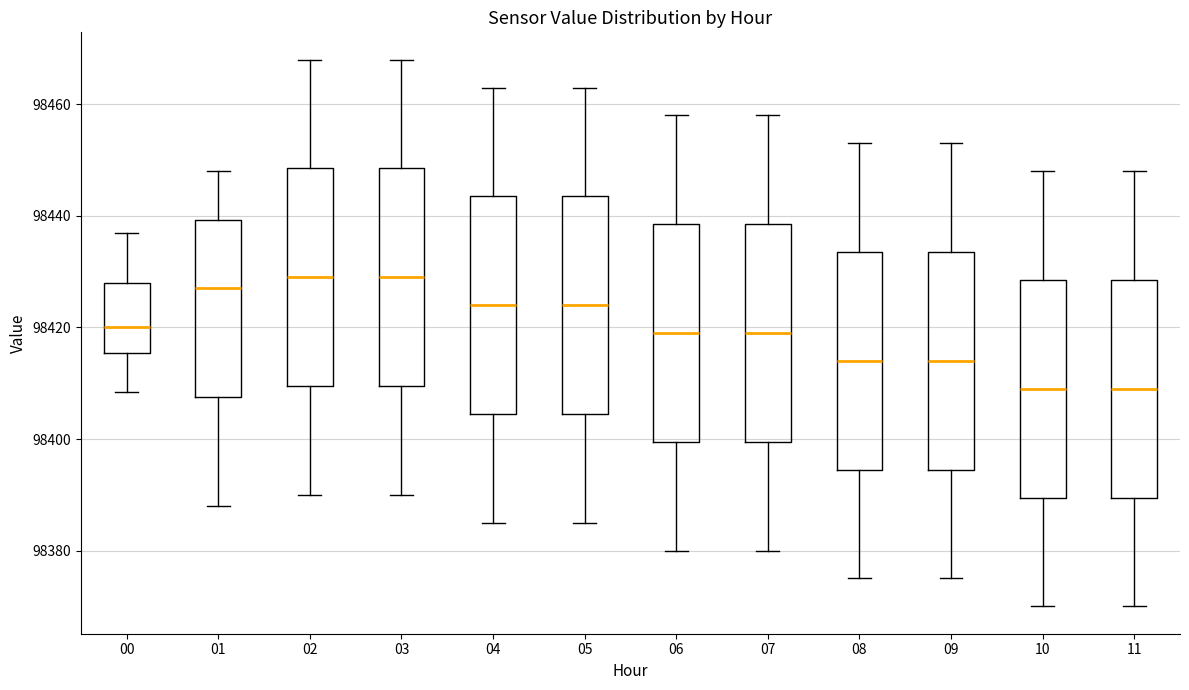

Where does the upper whisker of the box at x = 01 end on the y-axis? The values are not printed on the chart, so give them approximately, as read against the axis.

98448